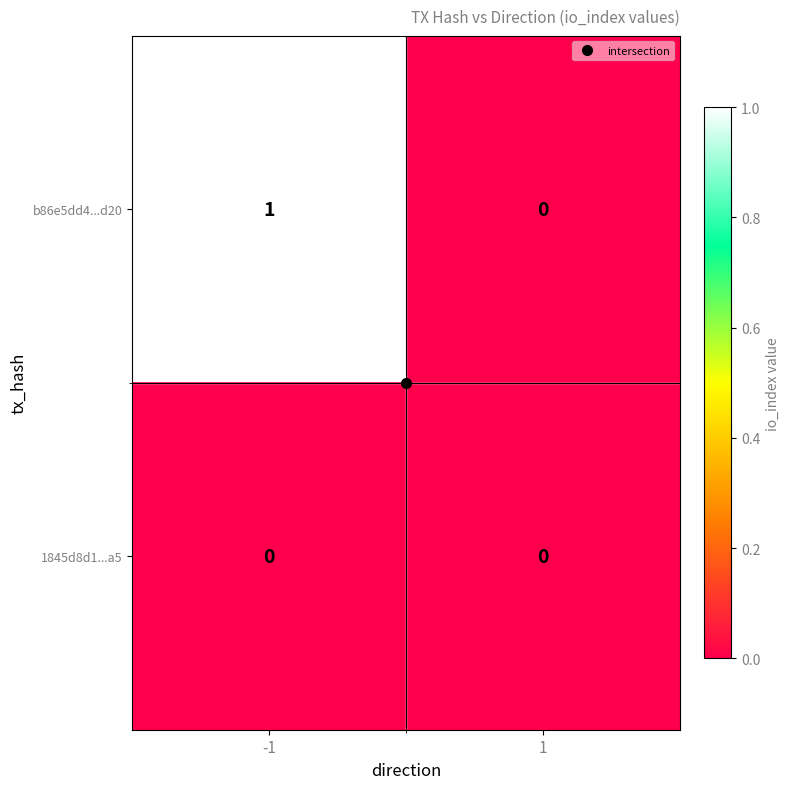

Which series has the largest range (max minus min)?

b86e5dd4...d20